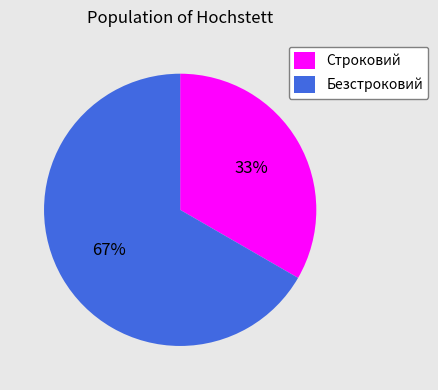

Which has a higher value, Безстроковий or Строковий?

Безстроковий